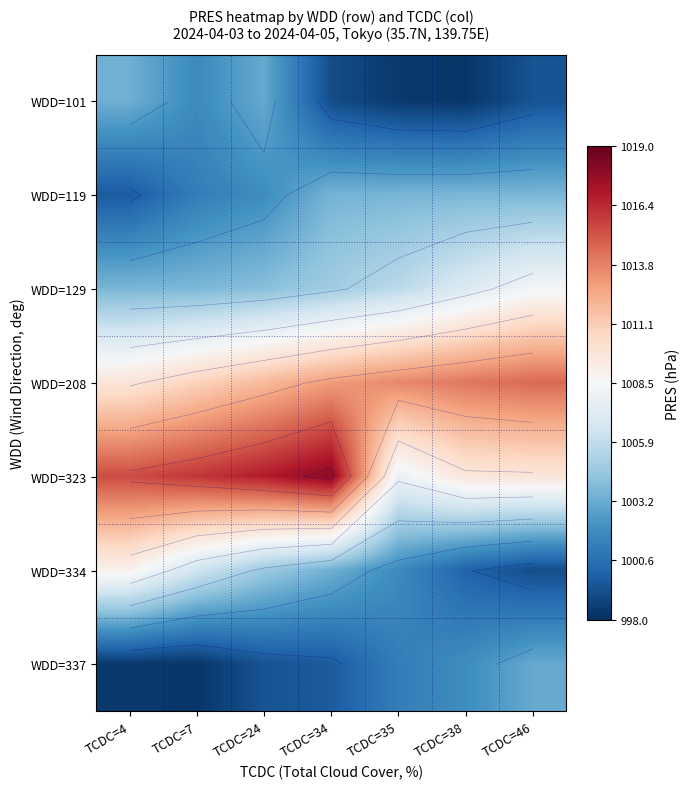

What is the smallest value displayed?

998.3